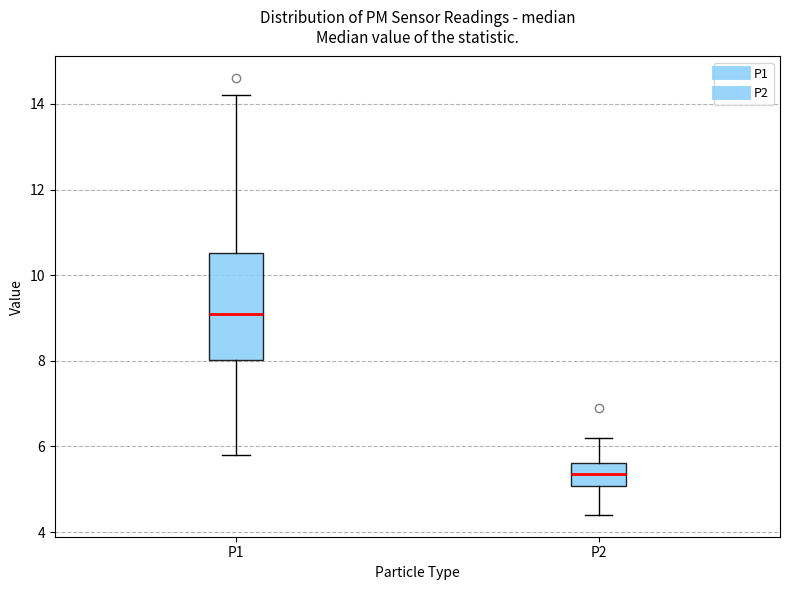

Reading left to right, transcribe this box plot: for each box, give where its median line is, the range the box spans, and where its two whiskers end, as read against the y-axis. The values are not printed on the chart, so give them approximately, as read against the axis.

P1: median 9.2, box 8.0 to 10.6, whiskers 5.8 to 14.2
P2: median 5.4, box 5.0 to 5.6, whiskers 4.4 to 6.2